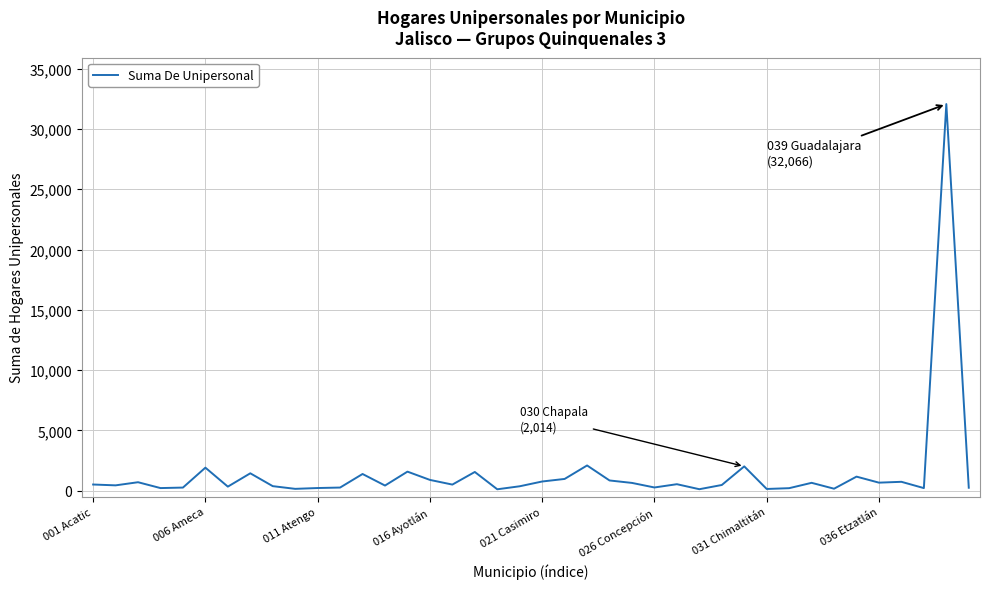

What is the difference between the maximum and minimum values?

31952